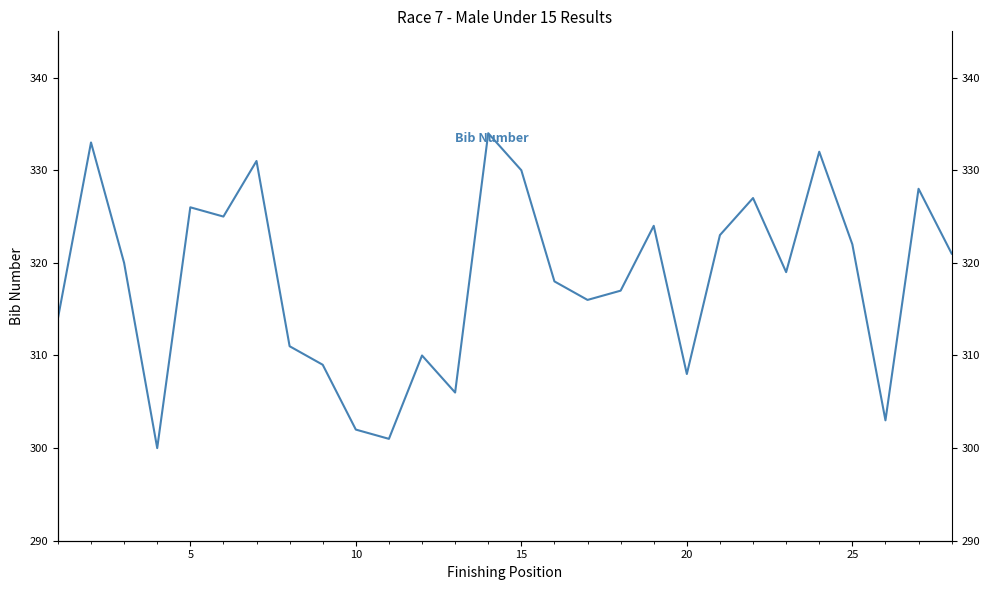

Does the chart have visible grid lines?

No